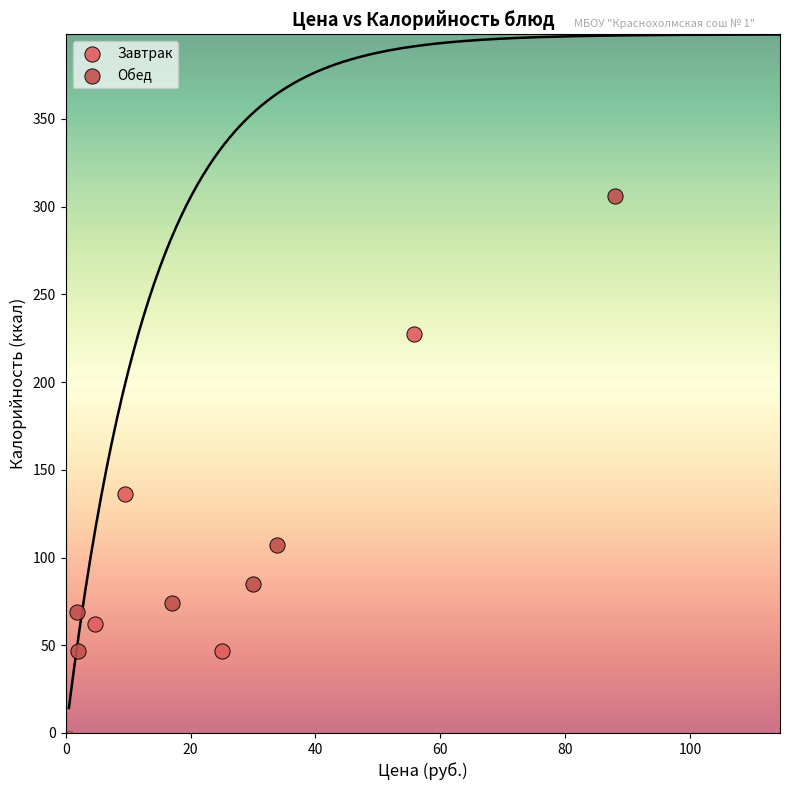

Which series has the largest Y range (max minus min)?

Обед